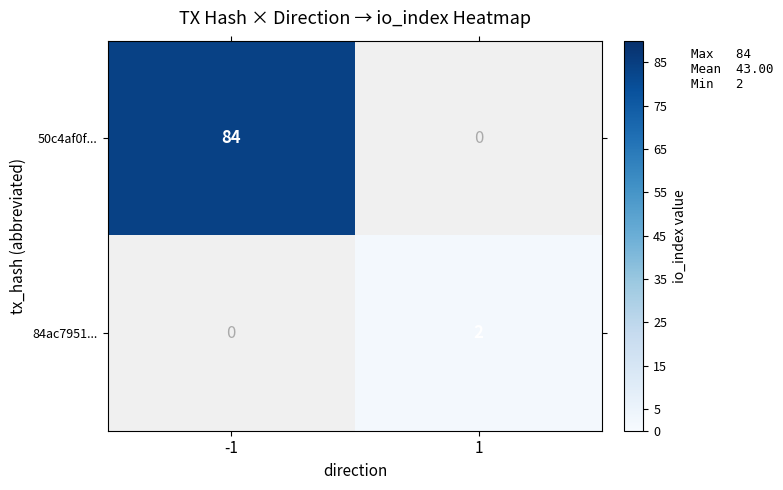

True or false: 50c4af0f... has a value of 84 at -1.

True